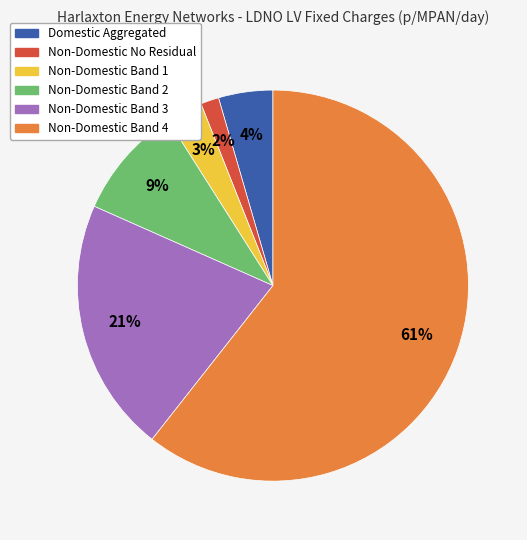

Which category has the biggest portion of the pie?

Non-Domestic Band 4